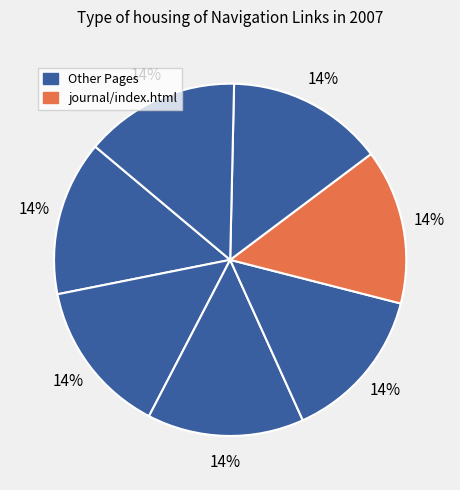

Count the number of slices in the pie.

7